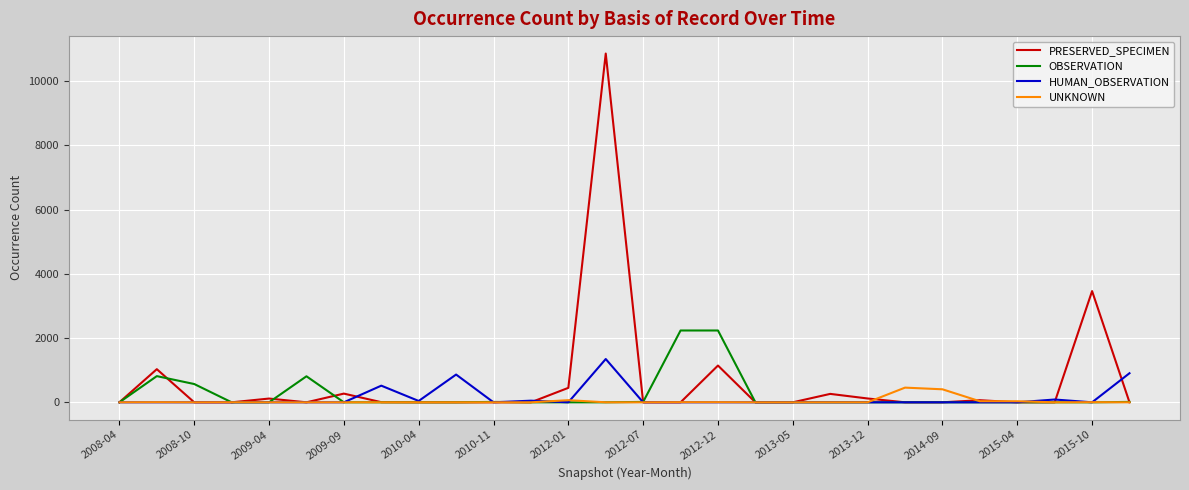

What is the maximum value for HUMAN_OBSERVATION?

1347